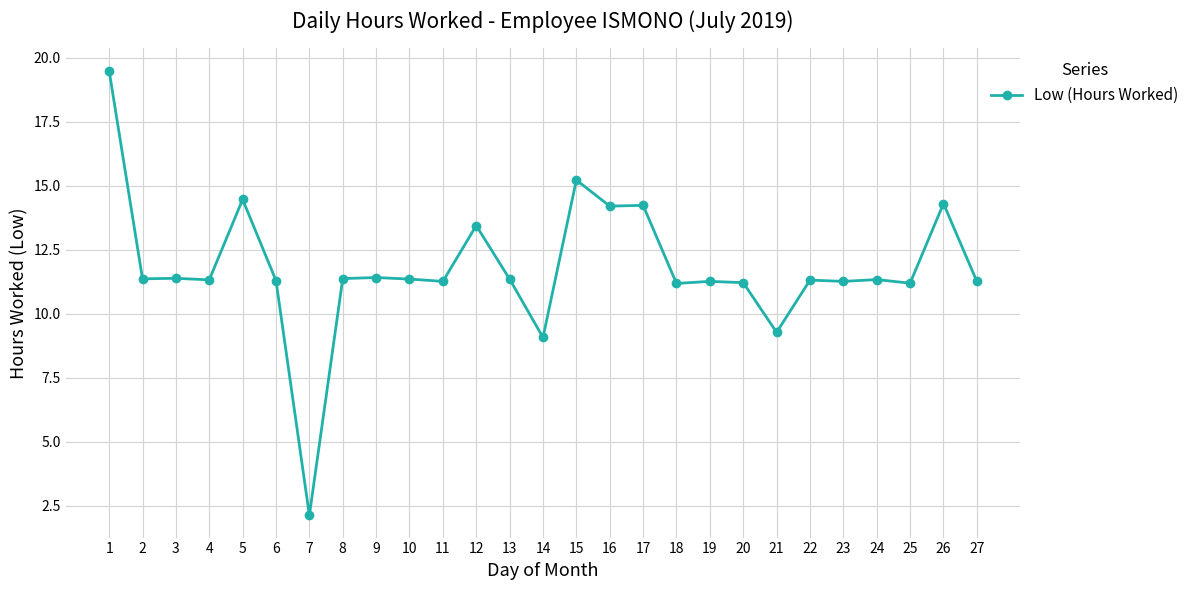

The value at 12 is 8.9. True or false?

False